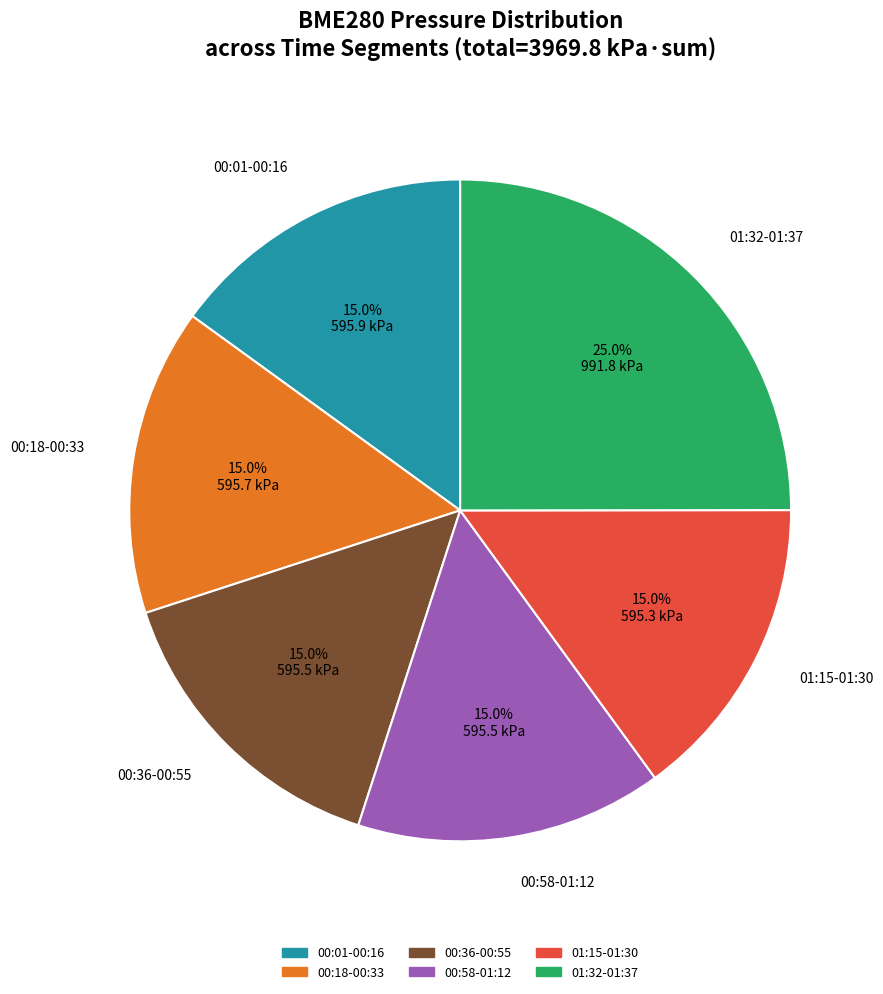

Does any single category account for the majority?

No